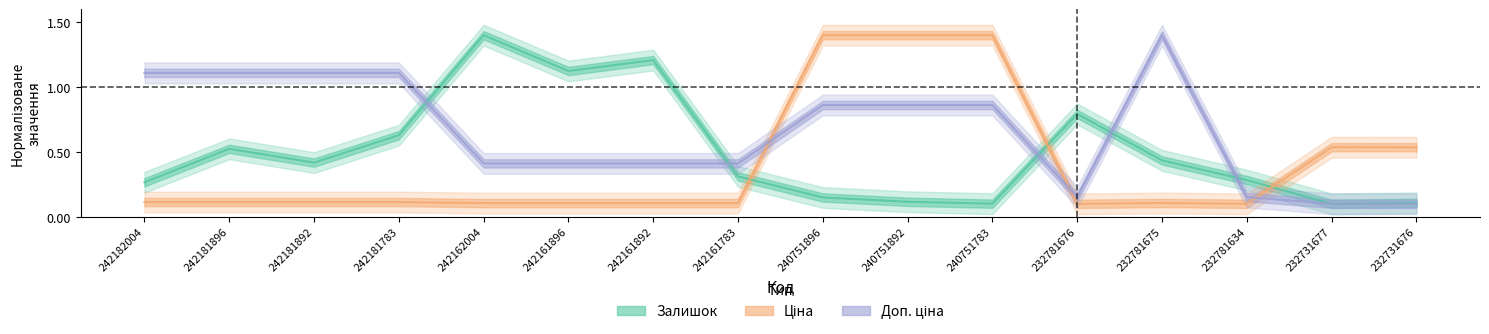

Is it true that Доп. ціна equals 1.4 at 232781675?

True